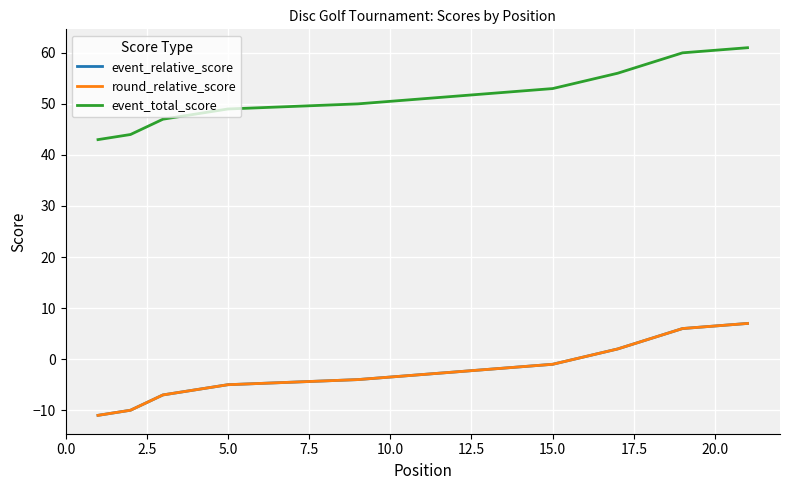

What is the sum of all event_total_score values?

1083